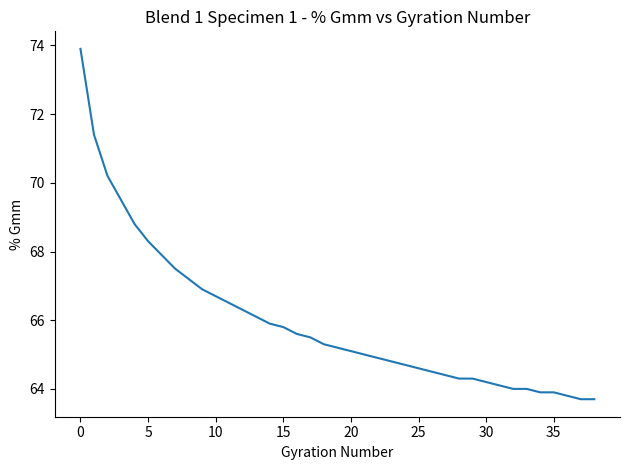

What is the average value?

66.0